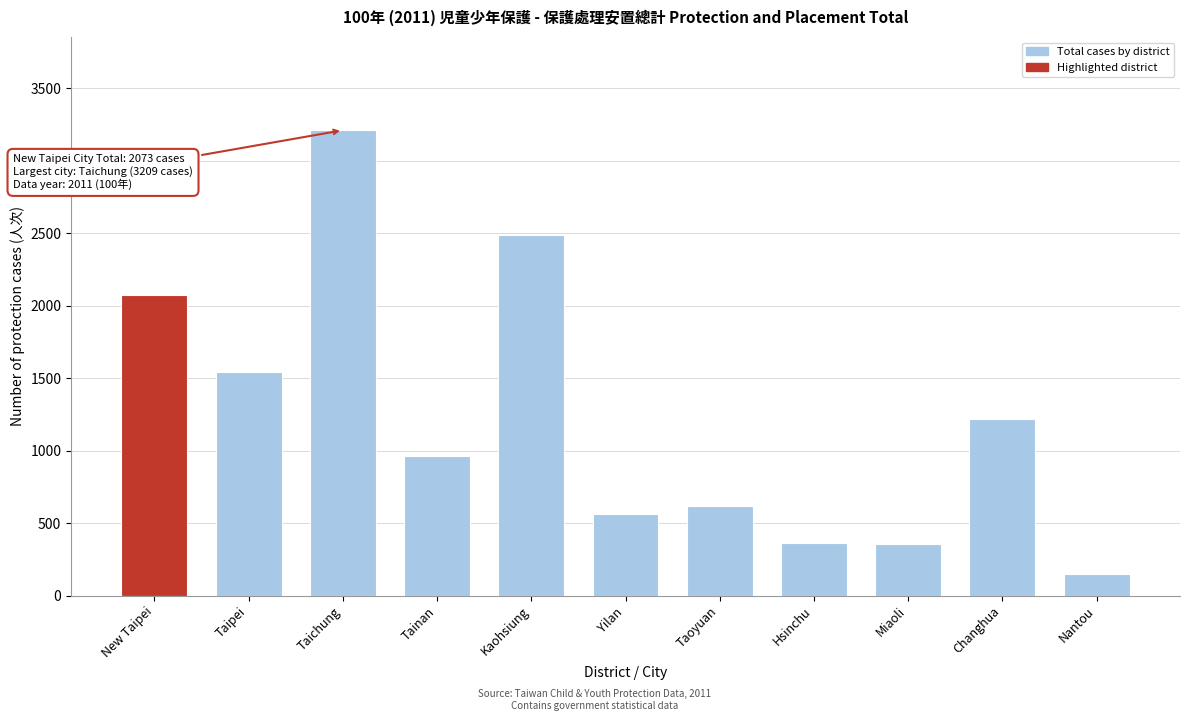

At which category does the chart reach its peak across all series?

Taichung